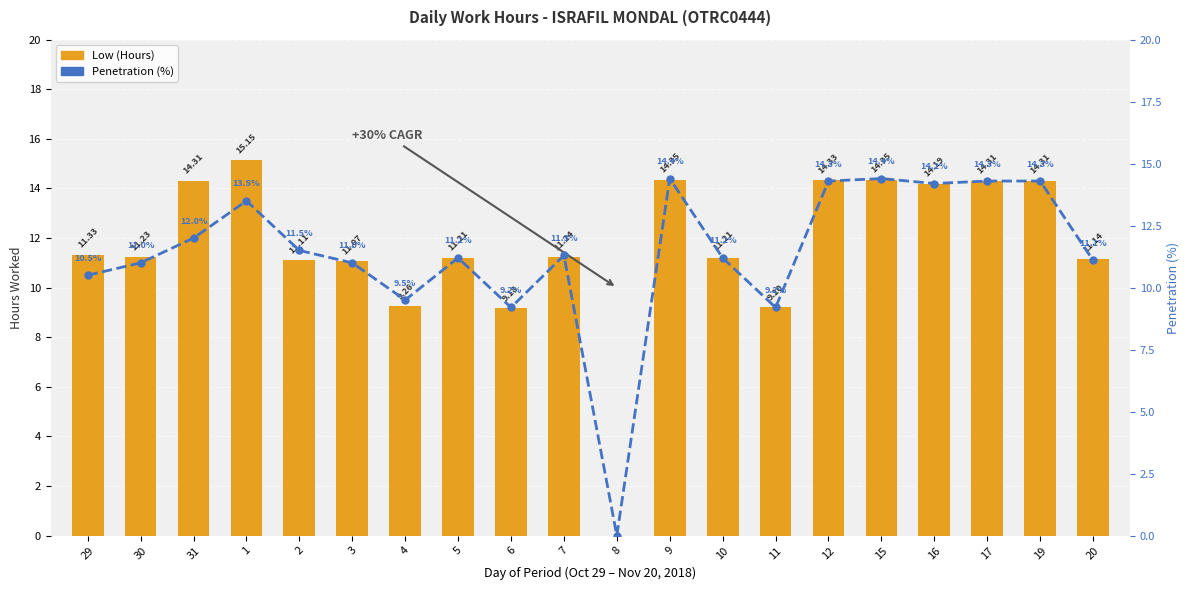

What is the label of the 3rd bar from the right?

17